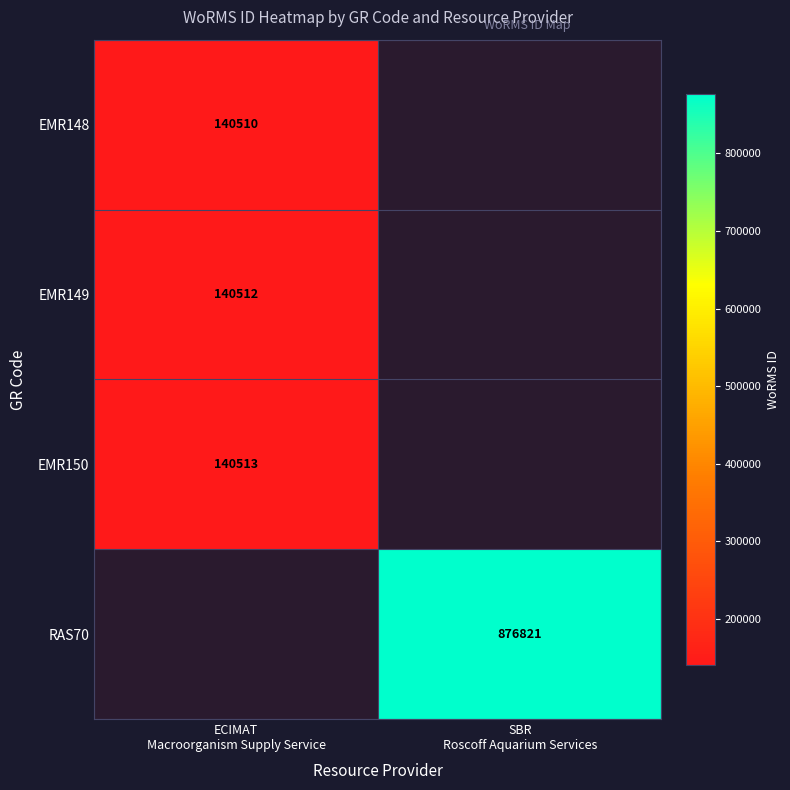

Which series has the widest spread of values?

EMR148